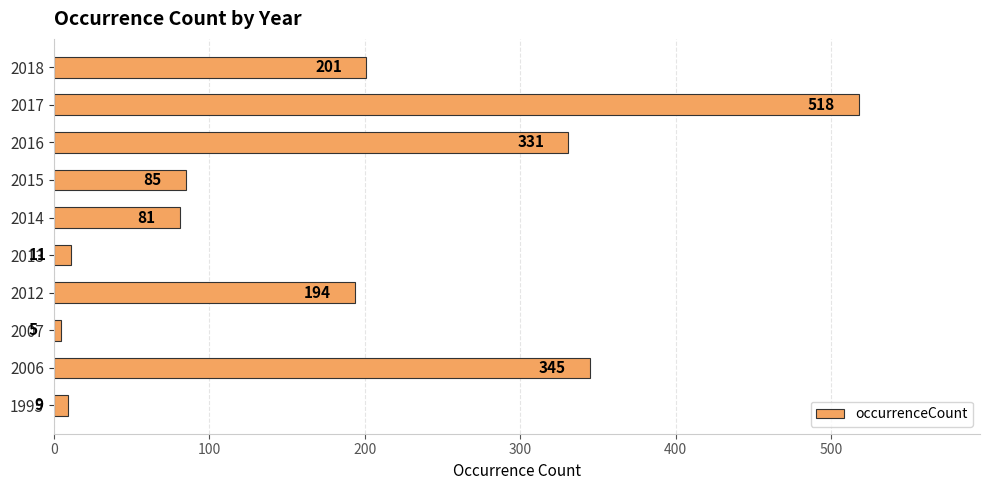

At which label is the value closest to 261?

2018